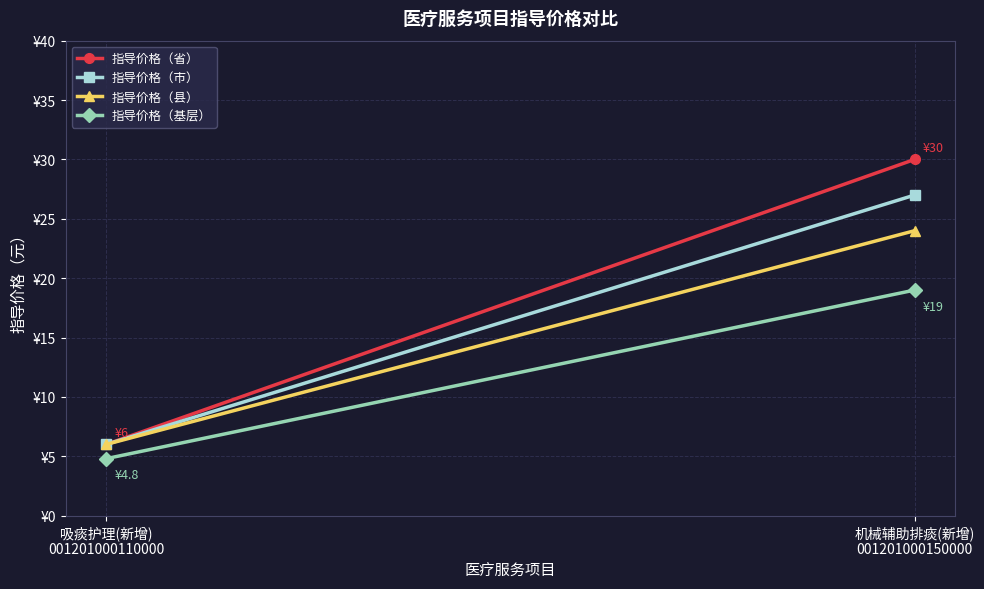

What is the maximum value for 指导价格（县）?

24.0